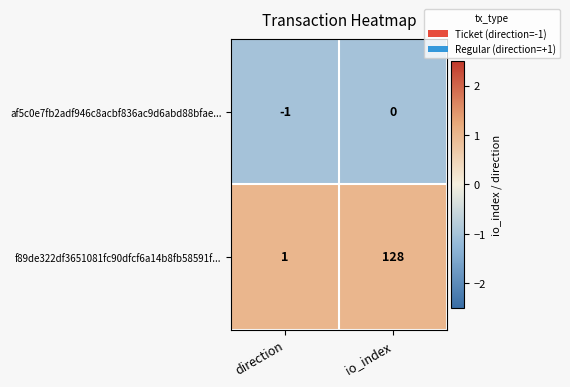

At which label is af5c0e7fb2adf946c8acbf836ac9d6abd88bfae... closest to 0?

io_index